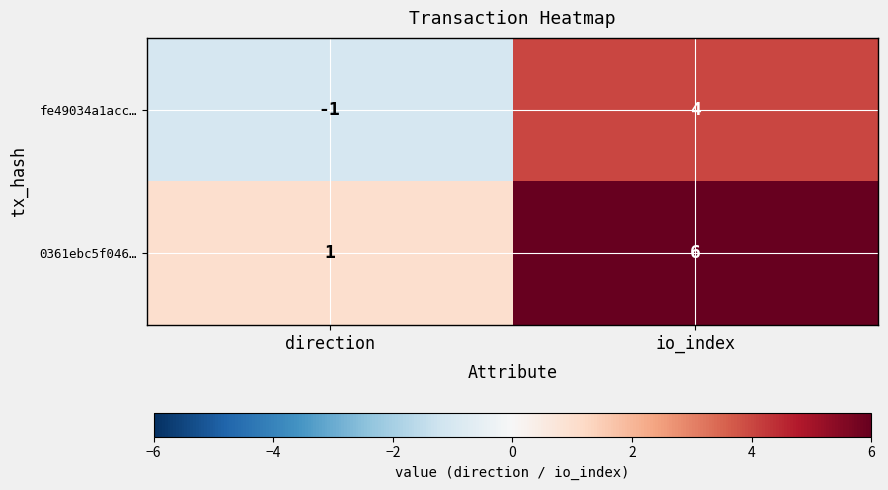

Which label corresponds to the smallest value in the chart?

direction